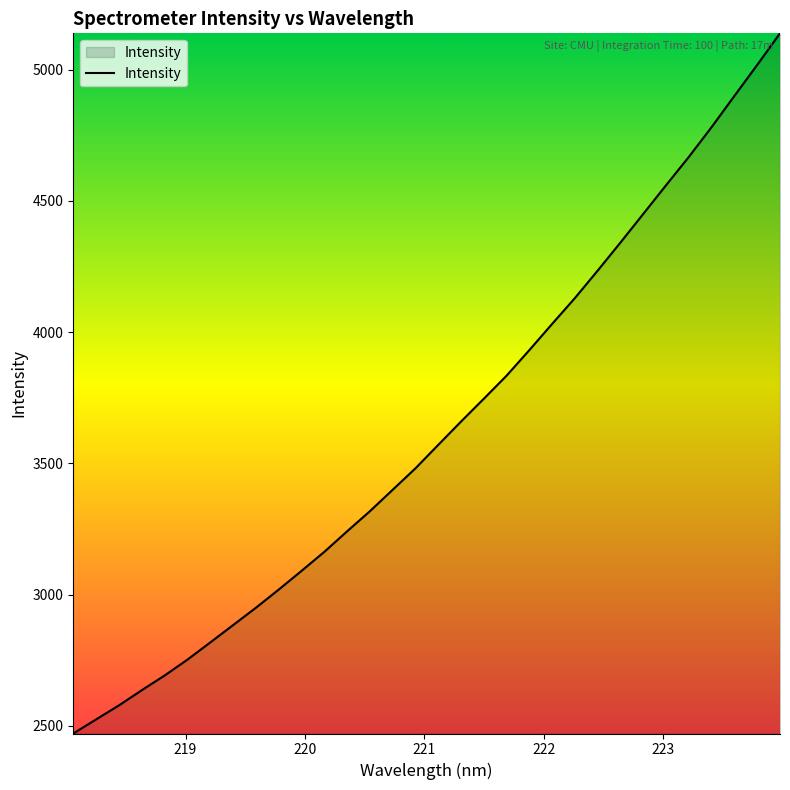

What is the smallest value displayed?

2470.9